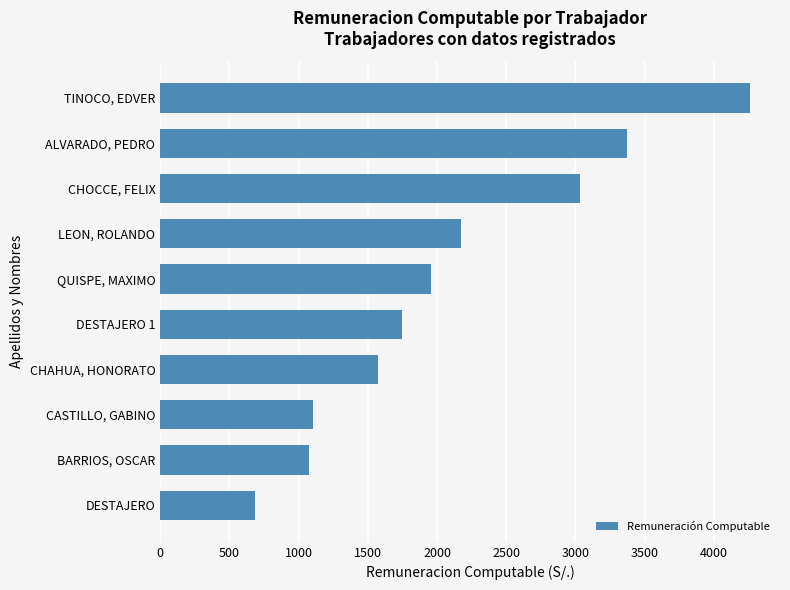

How many bars are there in total?

10